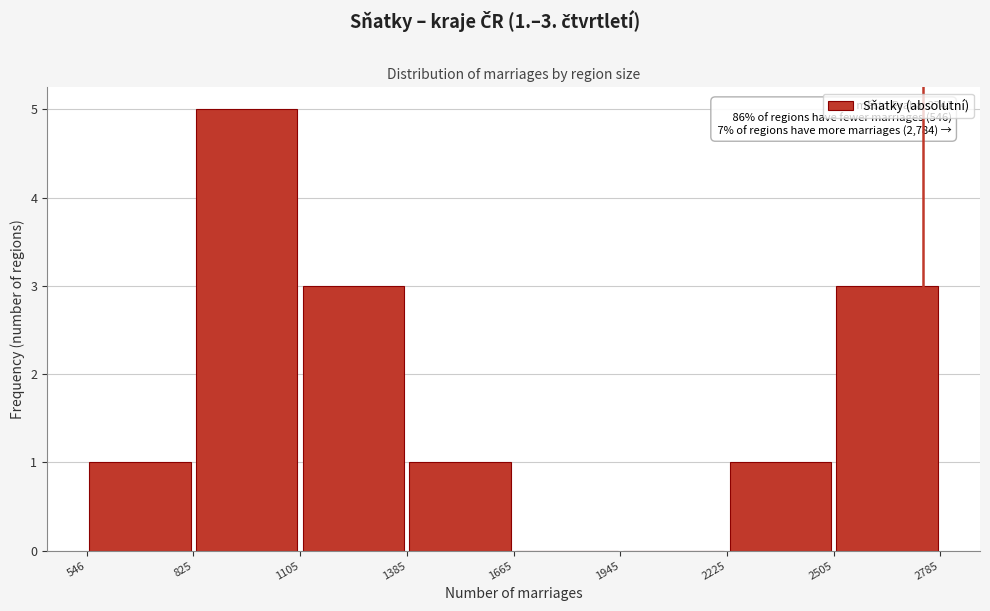

Which range on the x-axis has the tallest bar?

825 to 1105